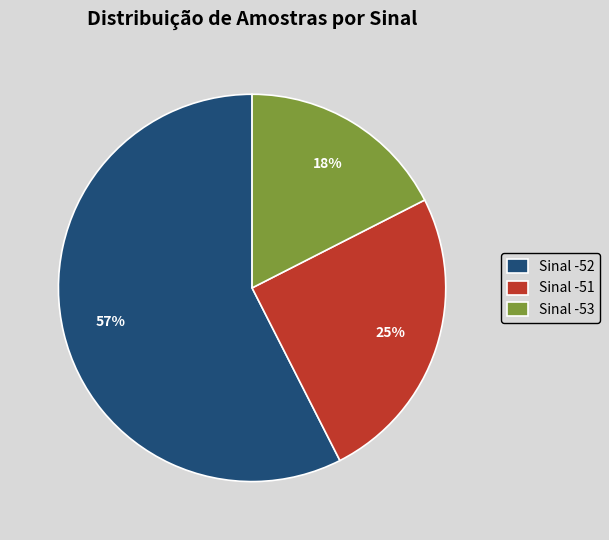

The Sinal -52 slice represents 57% of the pie. True or false?

True